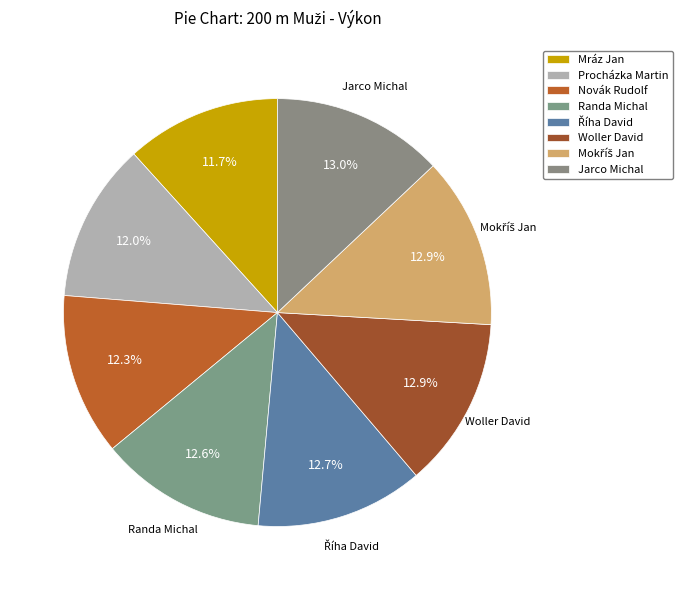

How many slices are in this pie chart?

8